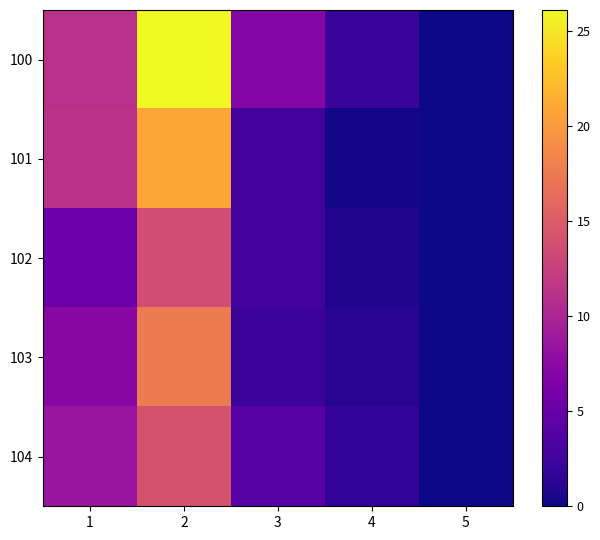

At how many categories does at least one series exceed 8?

2